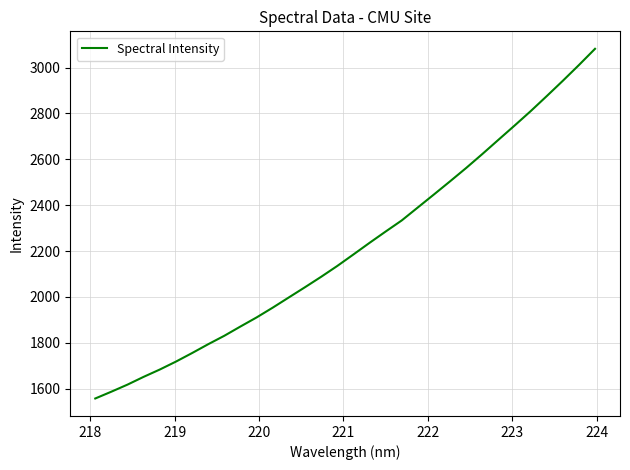

What is the smallest value displayed?

1557.4